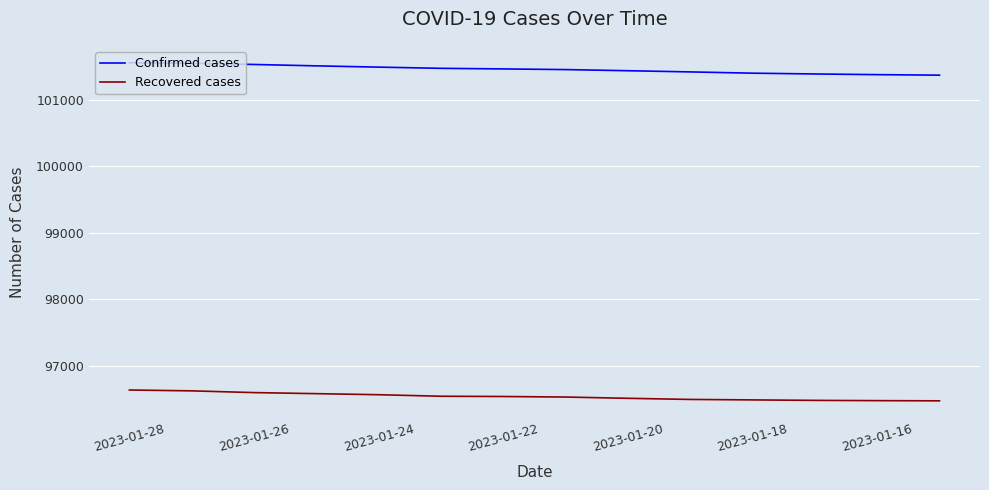

Rank the series by their maximum value, from lowest to highest.

Recovered cases, Confirmed cases